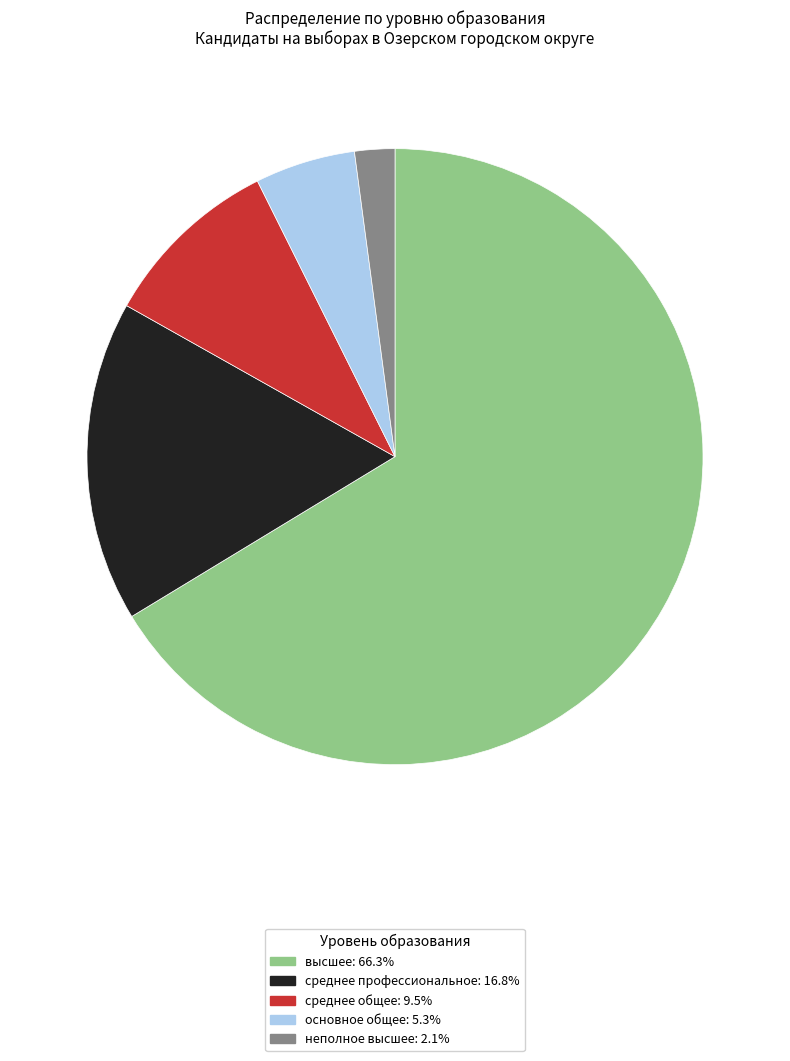

Which slice represents more than half of the pie?

высшее